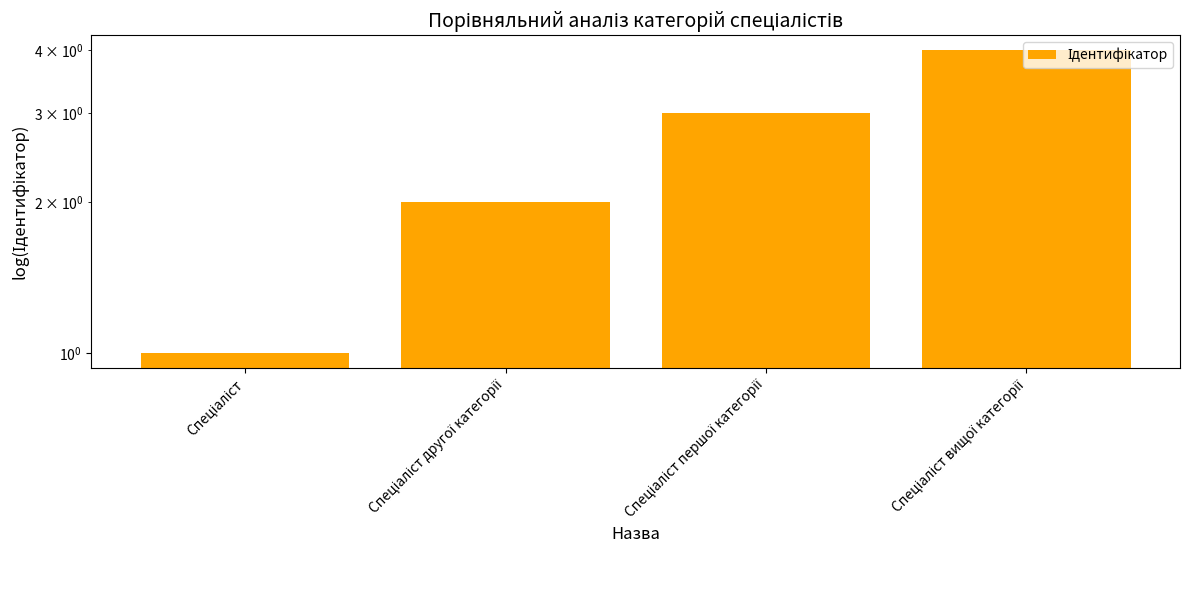

Does the chart contain any negative values?

No